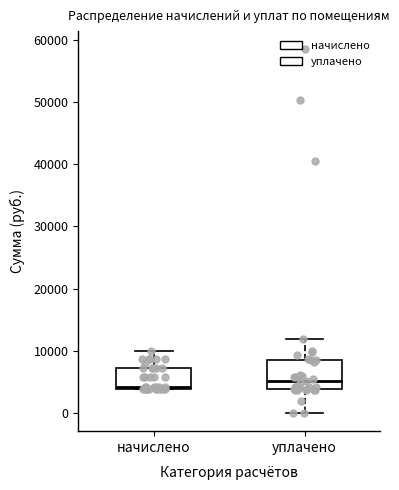

Reading left to right, transcribe this box plot: for each box, give where its median line is, the range the box spans, and where its two whiskers end, as read against the y-axis. The values are not printed on the chart, so give them approximately, as read against the axis.

начислено: median 4000 (just above the box's lower edge), box 4000 to 7000, whiskers 4000 to 10000
уплачено: median 5000, box 4000 to 9000, whiskers 0 to 12000